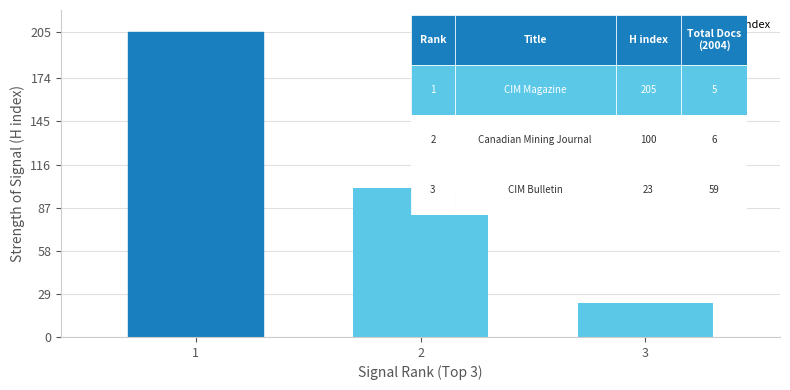

How many bars are there in total?

3